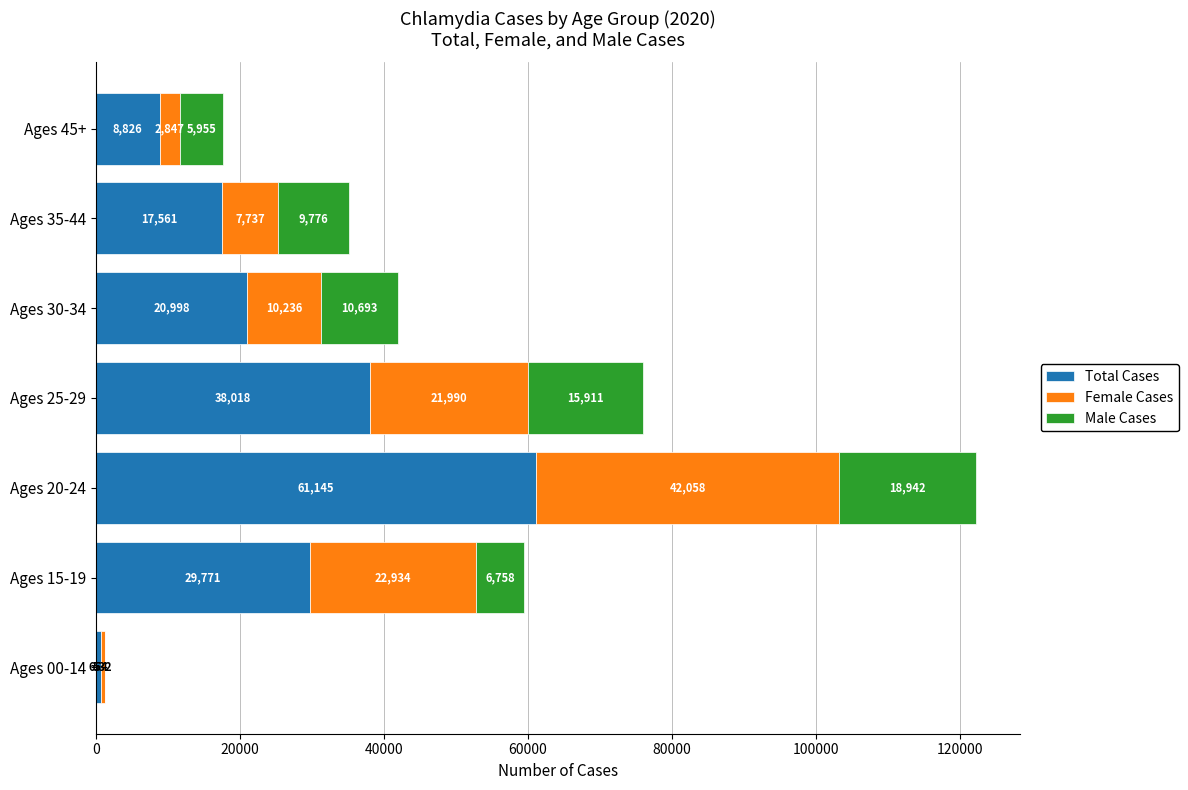

The value of Total Cases at Ages 15-19 is 29771. True or false?

True